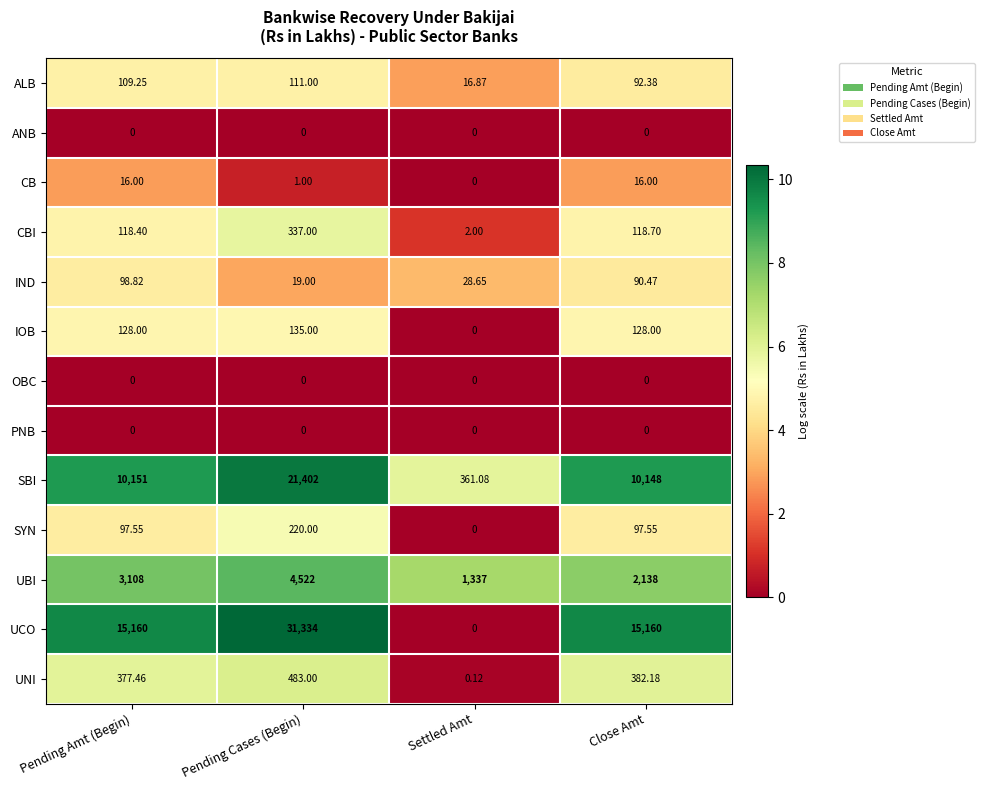

At which category is the sum across all series the highest?

Pending Cases (Begin)